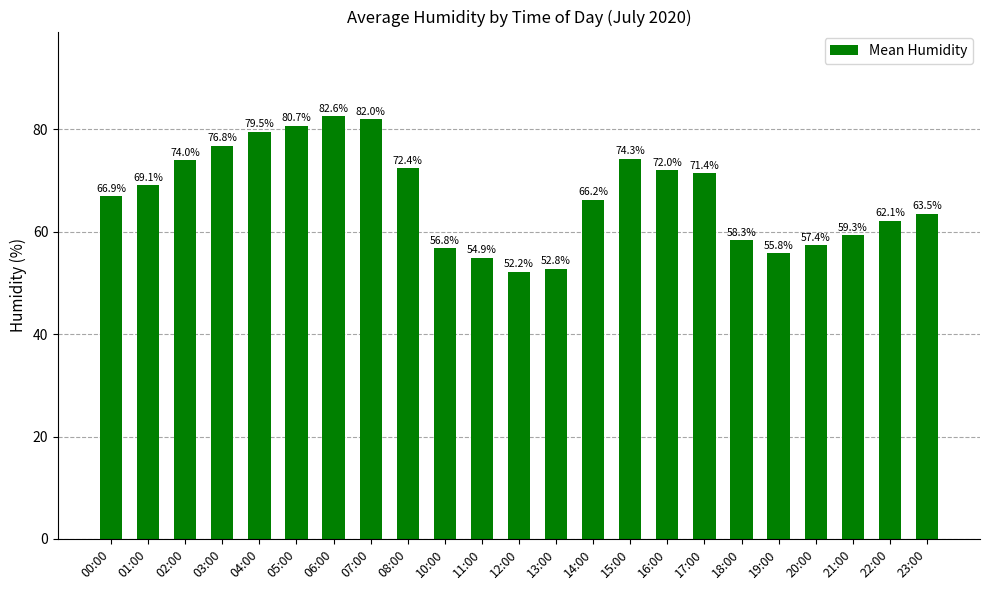

The value at 20:00 is 99.5. True or false?

False